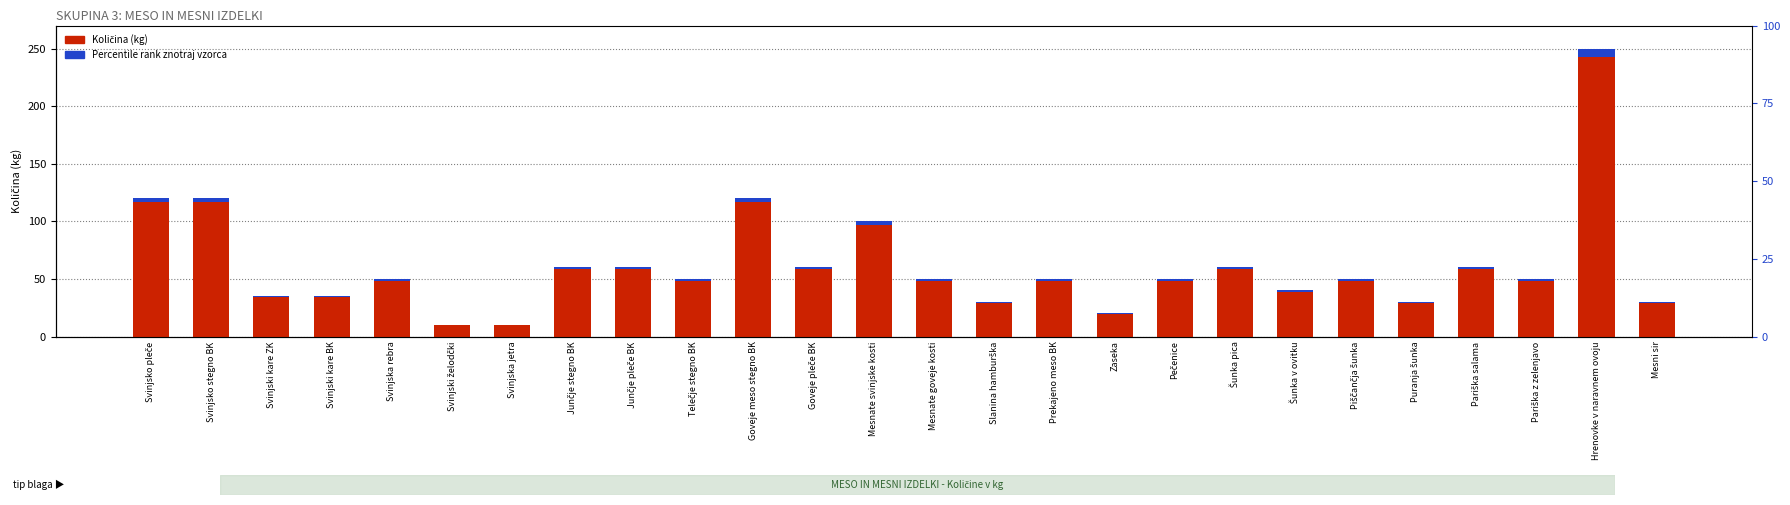

The chart shows a value of 167 at Svinjsko pleče. True or false?

False